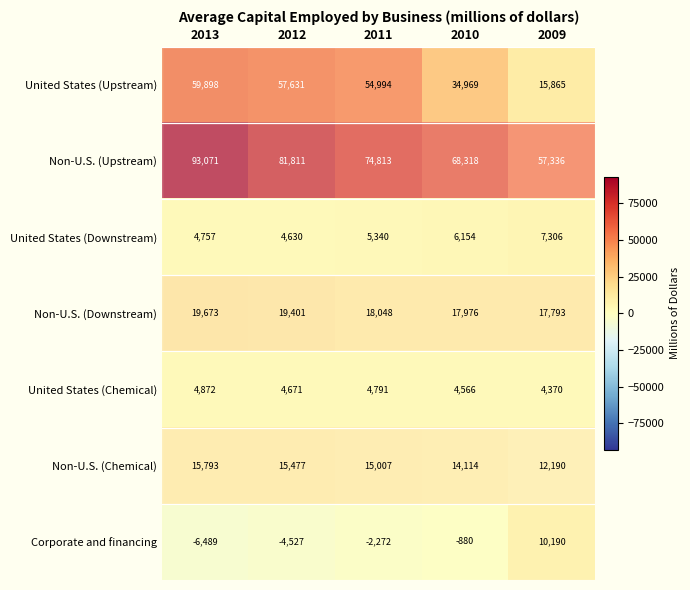

What is the total value across all series at 2013?

191575